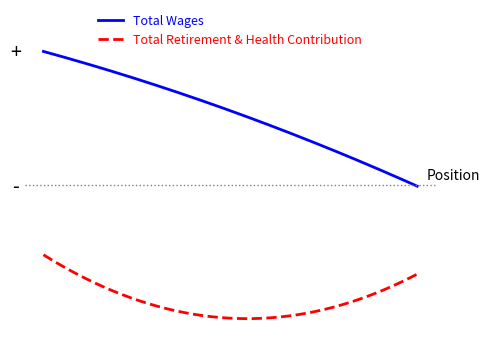

Reading left to right, what are all the values shown in this chart?

Total Wages: Chief Animal Control Officer=39324	Animal Control Officer=33167	Animal Shelter Technician=25332
Total Retirement & Health Contribution: Chief Animal Control Officer=18201	Animal Control Officer=11613	Animal Shelter Technician=16194